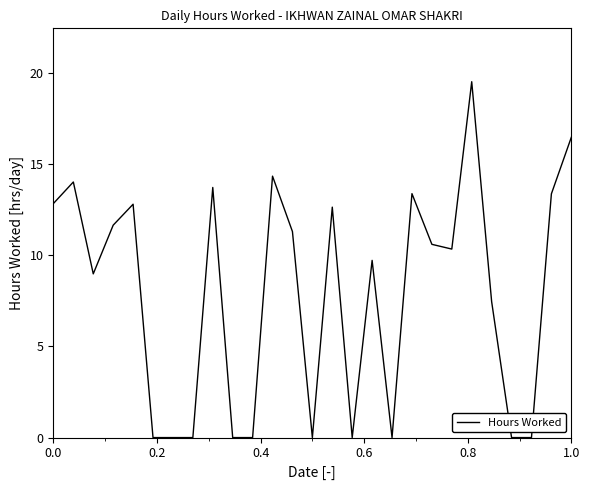

What is the maximum value shown in the chart?

19.5